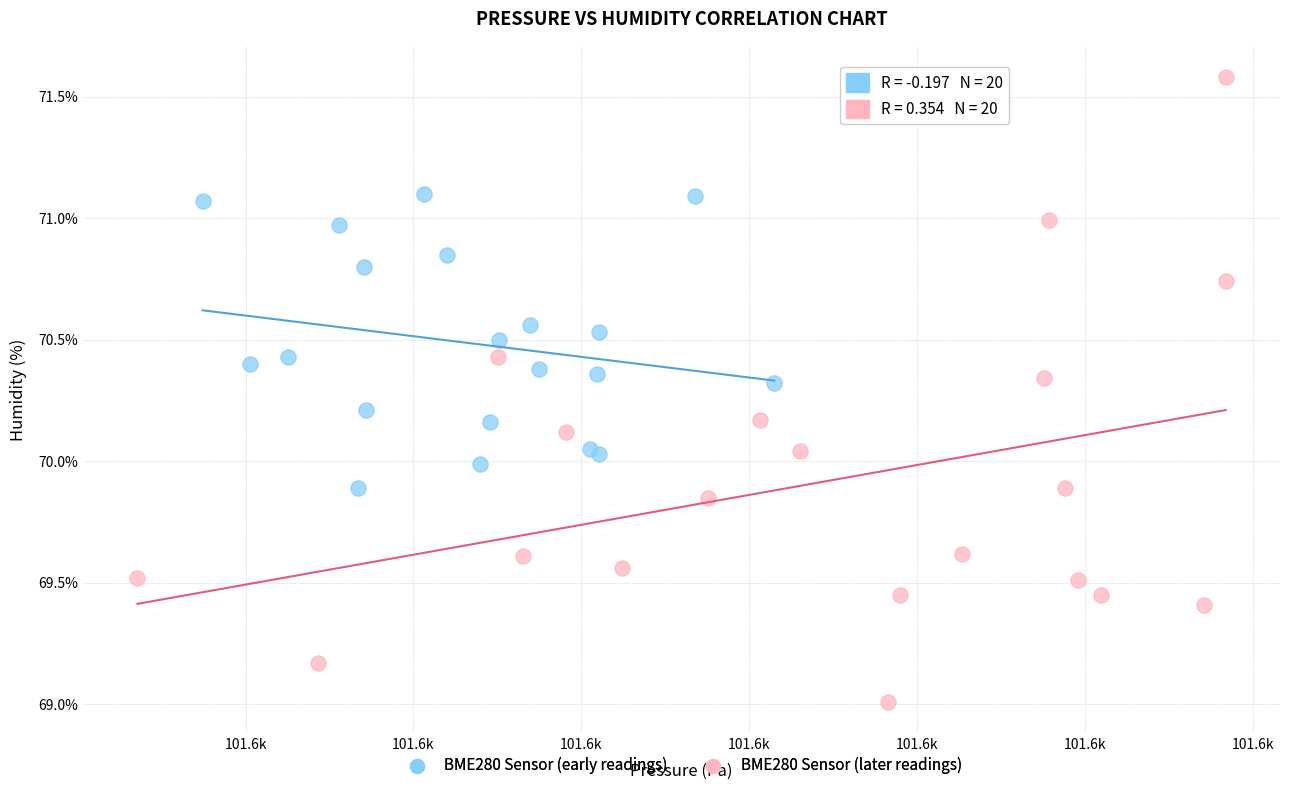

Which series has the largest Y range (max minus min)?

BME280 Sensor (later readings)